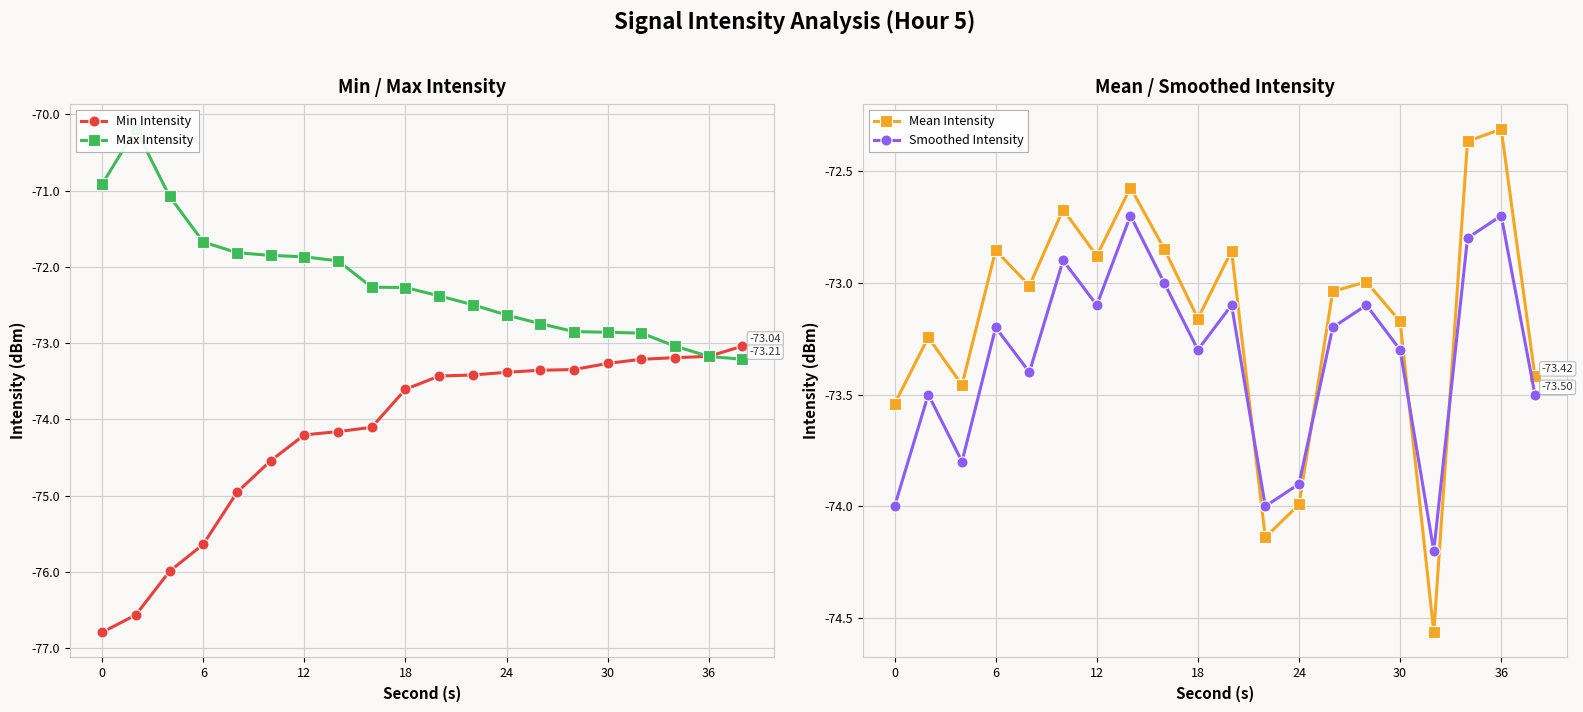

How many interior local peaks does the Smoothed Intensity series have?

7